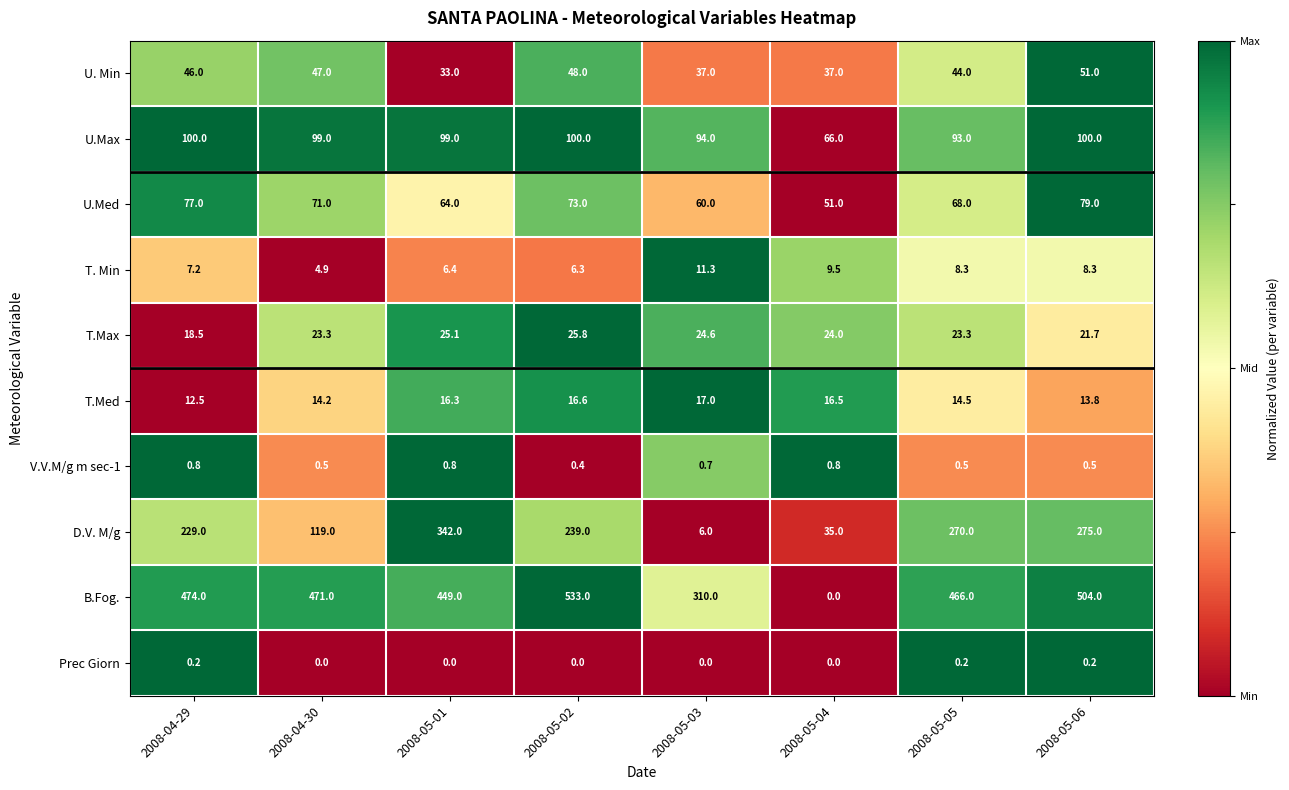

What is the sum of all U.Med values?

543.0